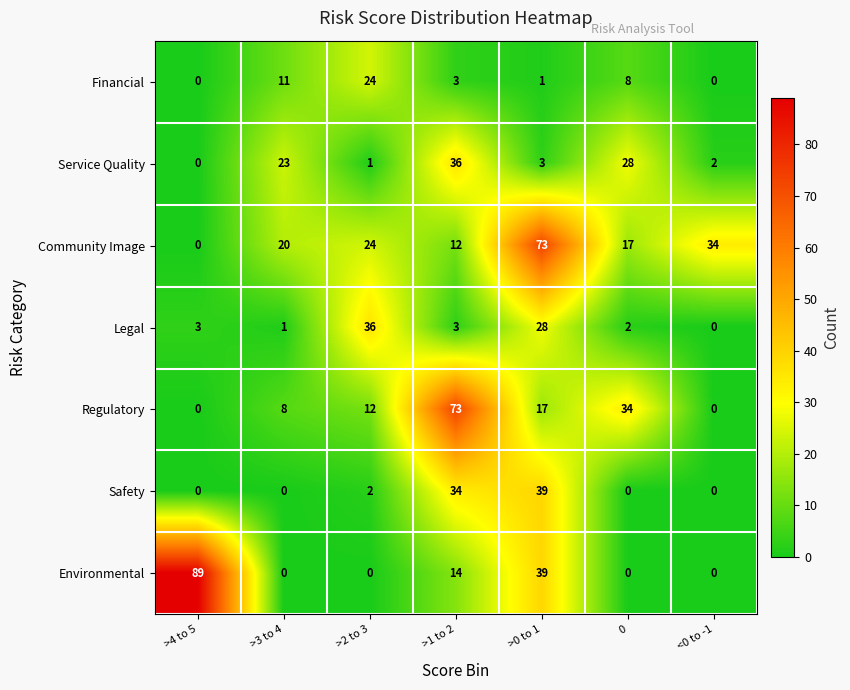

Rank the categories by Service Quality value from highest to lowest.

>1 to 2, 0, >3 to 4, >0 to 1, <0 to -1, >2 to 3, >4 to 5